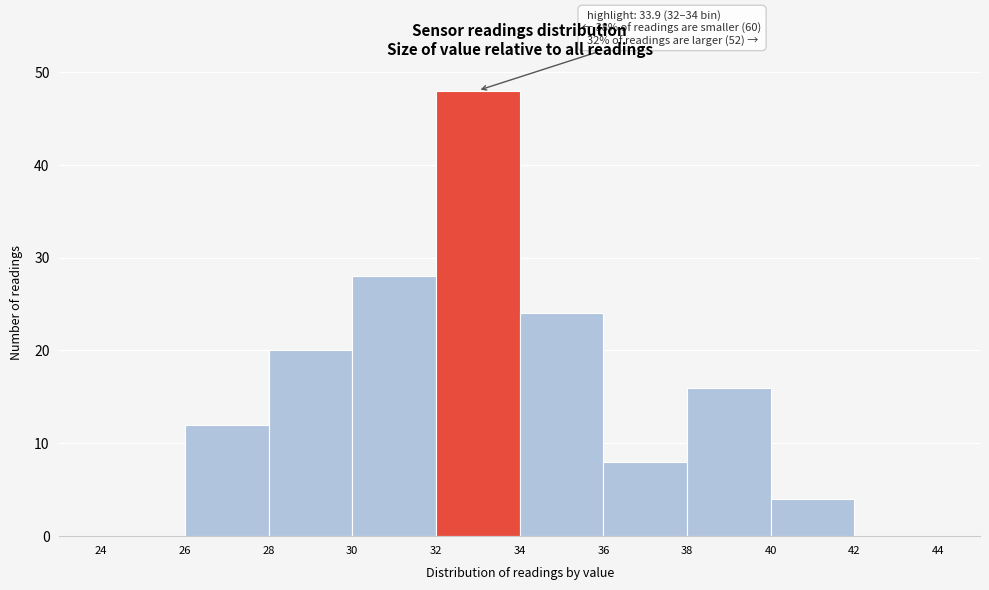

Over which range of the x-axis is the bar tallest?

32 to 34